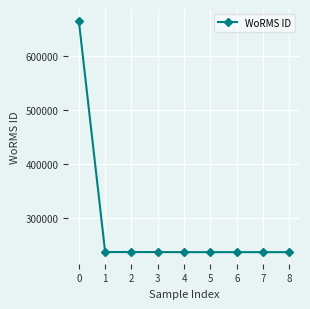

What is the minimum value shown in the chart?

235804